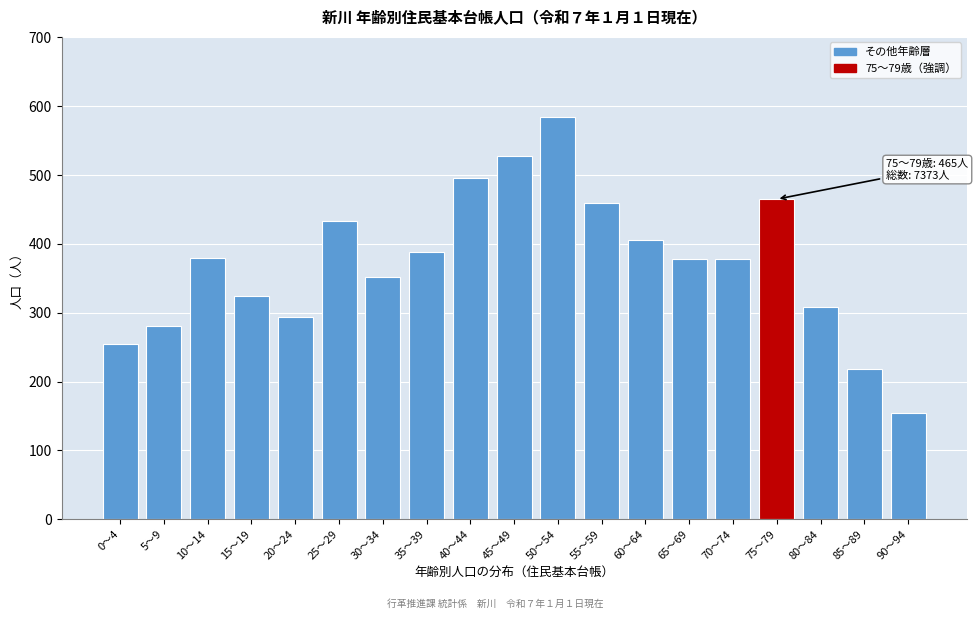

Is it true that the value at 35～39 is 388?

True